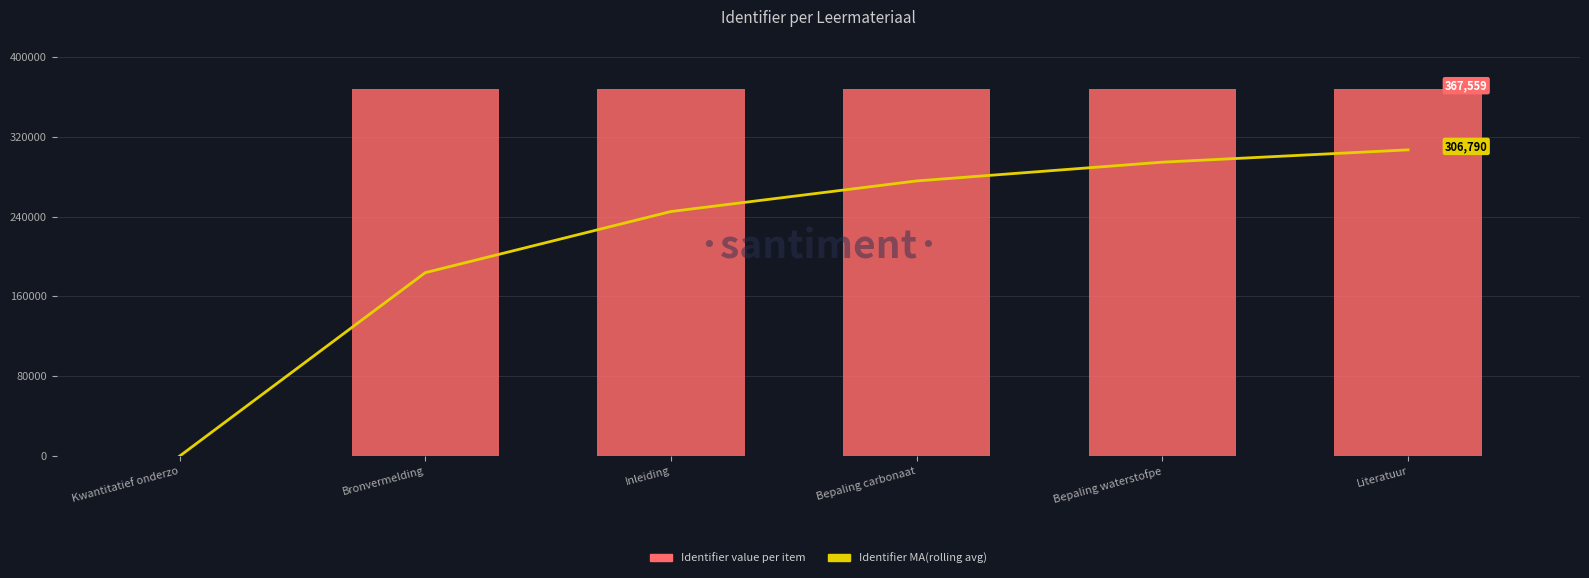

What position from the left is Bronvermelding?

2